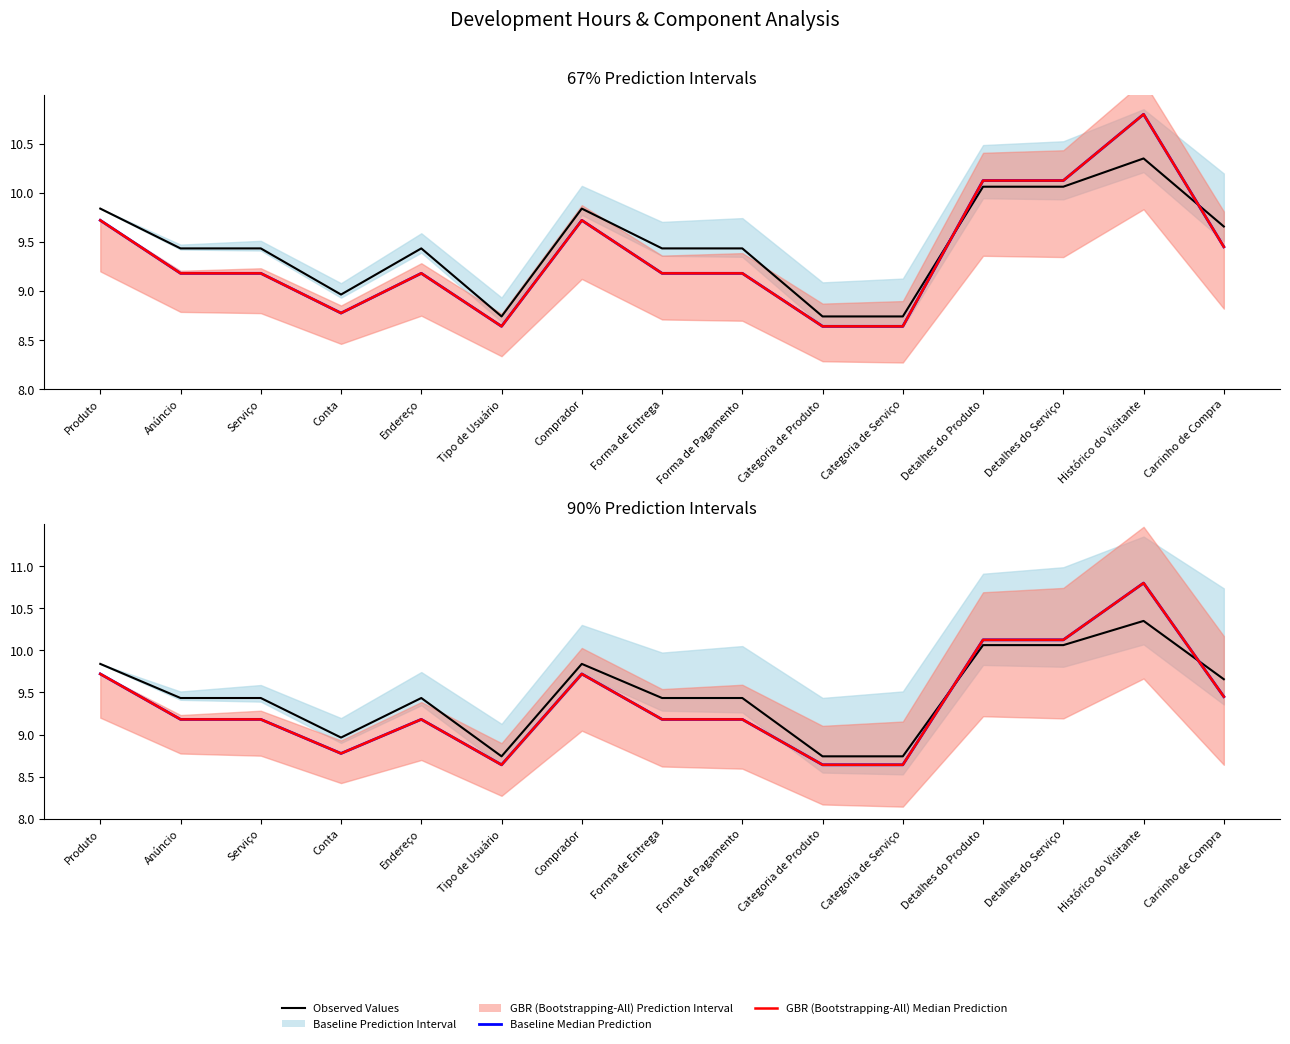

How many times do Observed Values and GBR (Bootstrapping-All) Median Prediction cross each other?

2